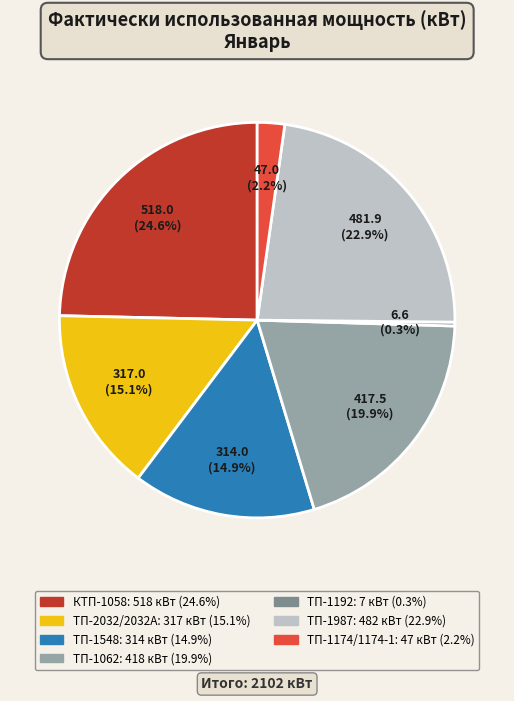

Which slice is the smallest?

ТП-1192